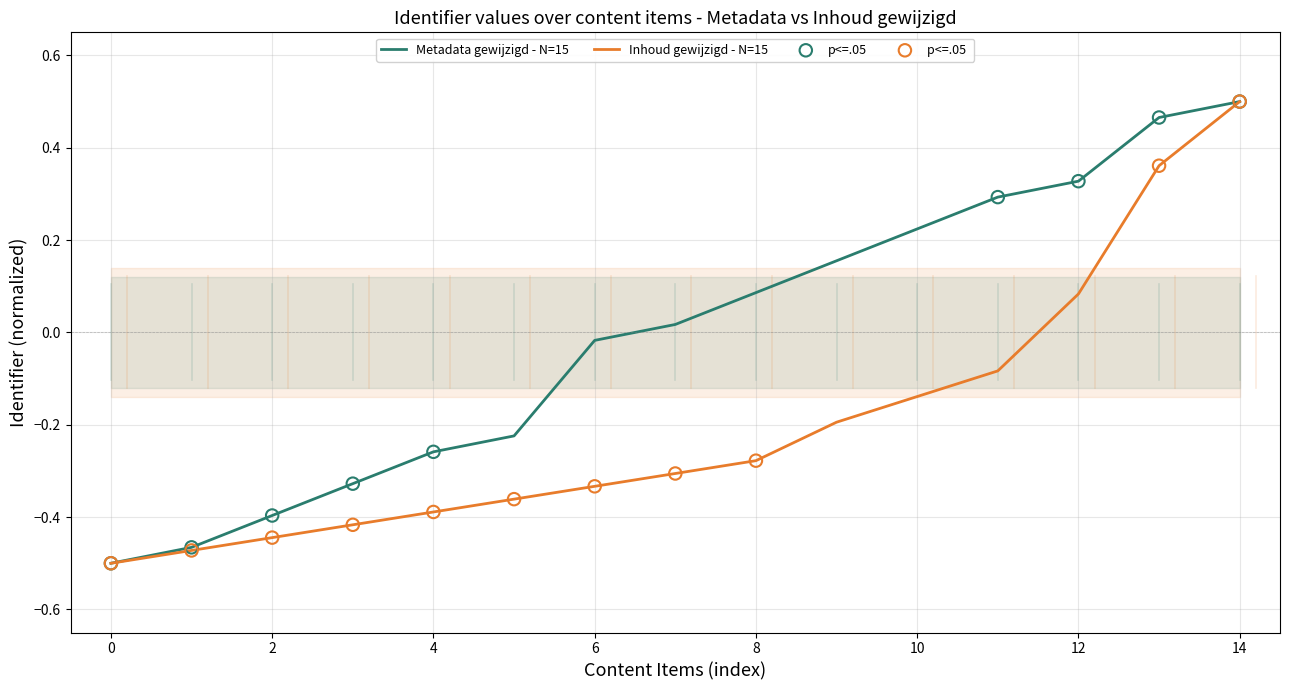

At which label does Inhoud gewijzigd - N=15 first exceed 0?

12